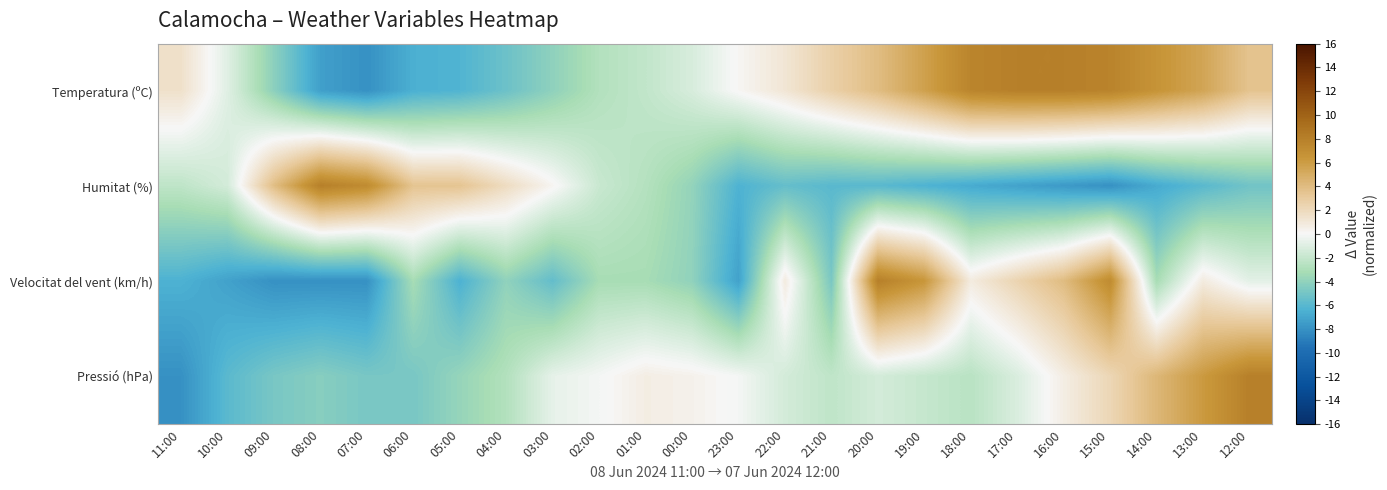

Reading left to right, transcribe all the data shown in this chart.

Temperatura (ºC): 11:00=1.5	10:00=-0.9	09:00=-4.2	08:00=-7.3	07:00=-8.0	06:00=-6.5	05:00=-6.3	04:00=-5.3	03:00=-4.1	02:00=-2.8	01:00=-2.1	00:00=-1.3	23:00=0.1	22:00=1.2	21:00=2.7	20:00=4.0	19:00=5.7	18:00=7.7	17:00=8.0	16:00=8.0	15:00=7.7	14:00=6.6	13:00=5.5	12:00=3.5
Humitat (%): 11:00=-2.3	10:00=-1.4	09:00=3.9	08:00=8.0	07:00=7.2	06:00=3.5	05:00=3.5	04:00=1.8	03:00=0.2	02:00=-1.8	01:00=-2.7	00:00=-3.9	23:00=-6.4	22:00=-5.5	21:00=-5.9	20:00=-5.9	19:00=-6.4	18:00=-6.8	17:00=-7.2	16:00=-7.6	15:00=-8.0	14:00=-6.8	13:00=-5.9	12:00=-5.1
Velocitat del vent (km/h): 11:00=-6.4	10:00=-7.2	09:00=-8.0	08:00=-8.0	07:00=-8.0	06:00=-3.2	05:00=-6.4	04:00=-4.0	03:00=-5.6	02:00=-3.2	01:00=-3.2	00:00=-4.0	23:00=-7.2	22:00=0.8	21:00=-4.8	20:00=8.0	19:00=6.4	18:00=0.8	17:00=2.4	16:00=4.0	15:00=7.2	14:00=-3.2	13:00=0.8	12:00=-0.8
Pressió (hPa): 11:00=-8.0	10:00=-5.9	09:00=-4.9	08:00=-4.3	07:00=-4.9	06:00=-4.9	05:00=-3.8	04:00=-2.8	03:00=-0.7	02:00=-0.1	01:00=0.7	00:00=0.4	23:00=-0.1	22:00=-1.4	21:00=-2.2	20:00=-1.4	19:00=-2.0	18:00=-2.5	17:00=-1.2	16:00=0.7	15:00=2.2	14:00=4.3	13:00=6.2	12:00=8.0